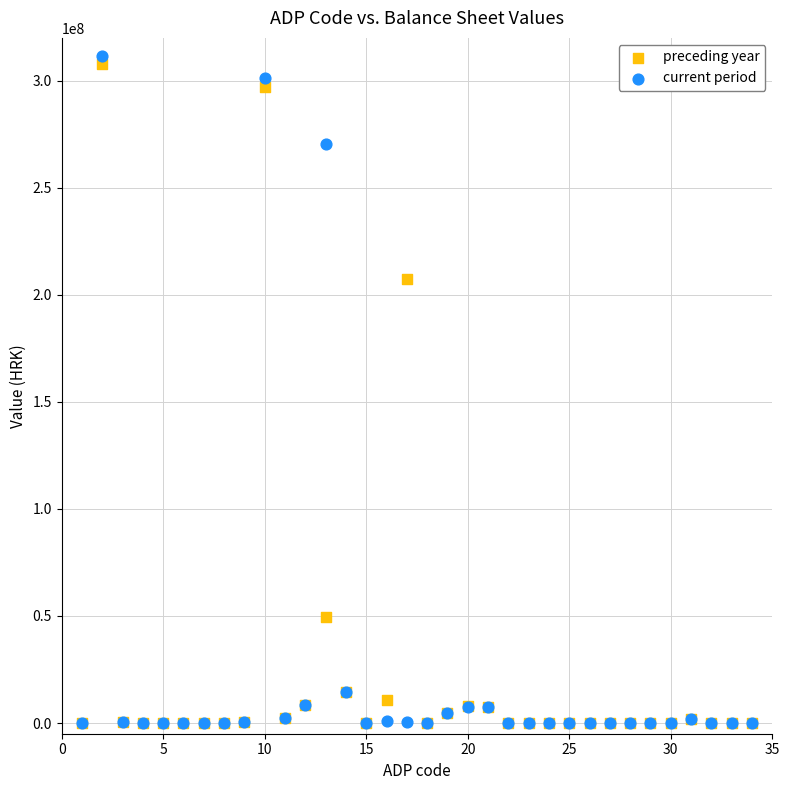

Across all series, what Y value is closest to 155880287?

207266129